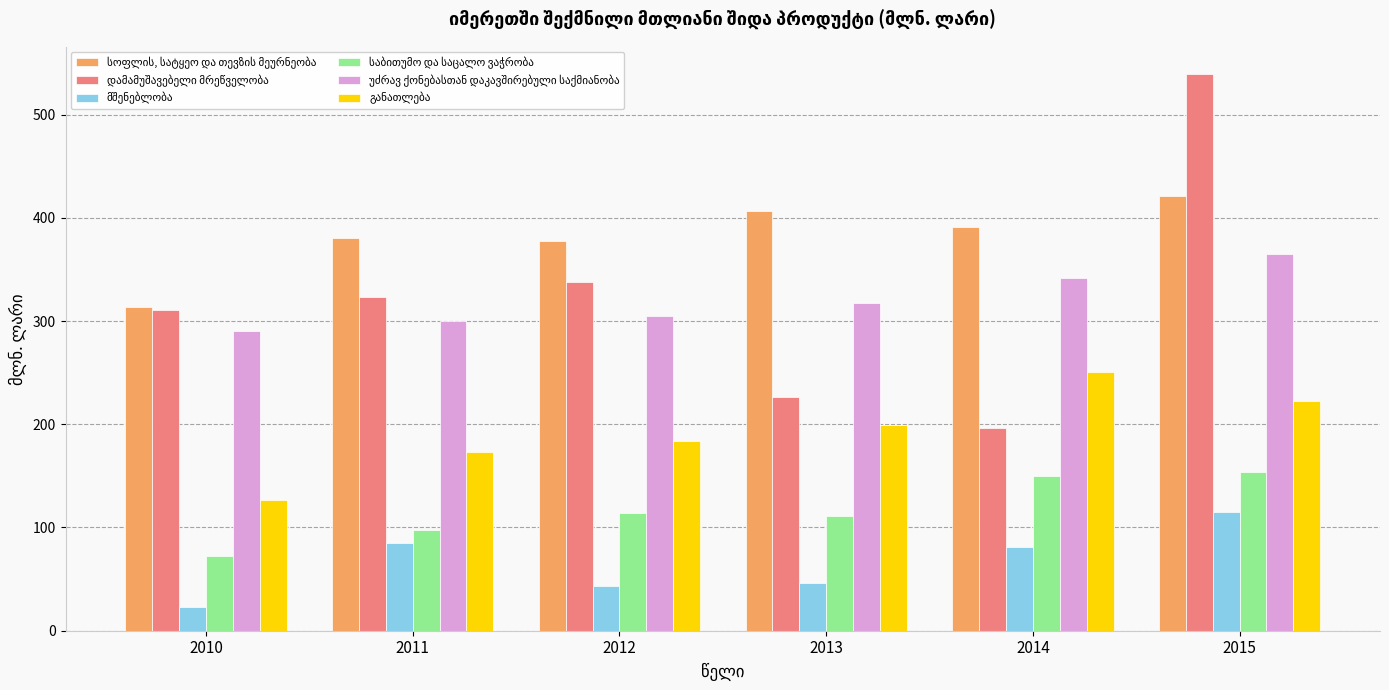

Which category has the highest value across all series?

2015